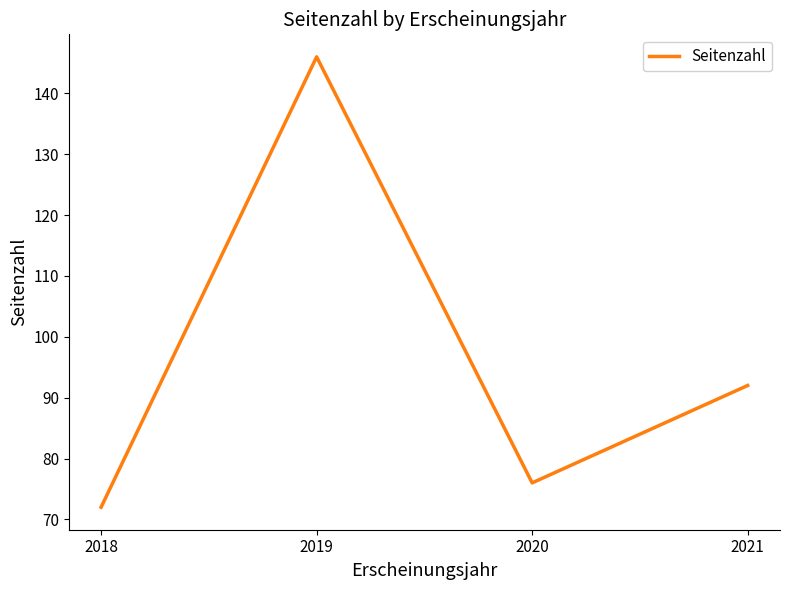

What is the ratio of the value at 2021 to the value at 2018?

1.3